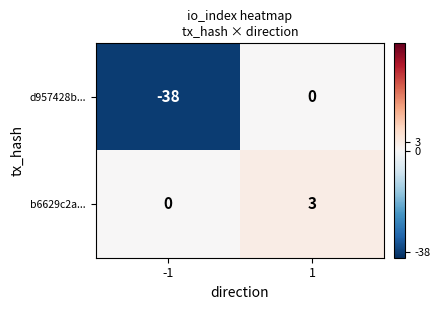

What is the sum of all b6629c2a... values?

3